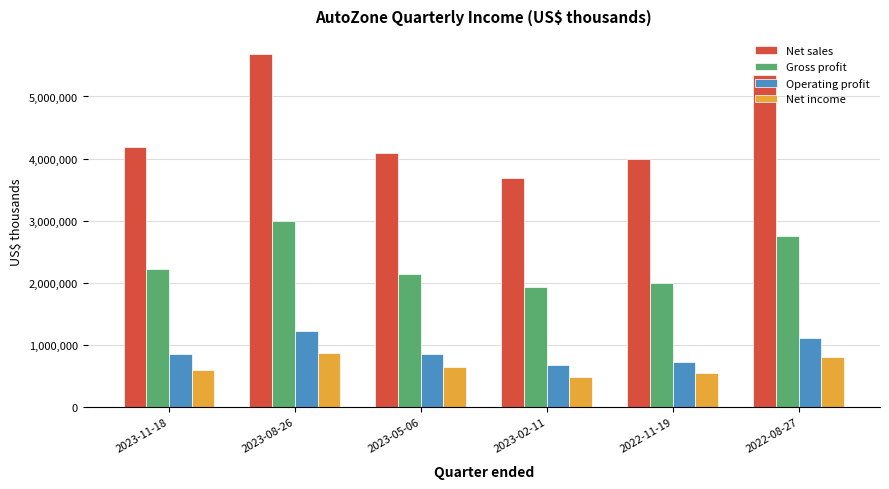

Is it true that Operating profit equals 723033 at 2022-11-19?

True